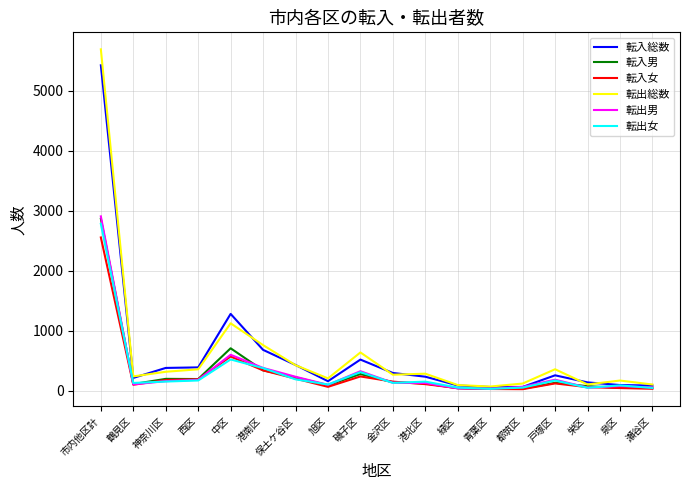

What is the minimum value for 転入総数?

65